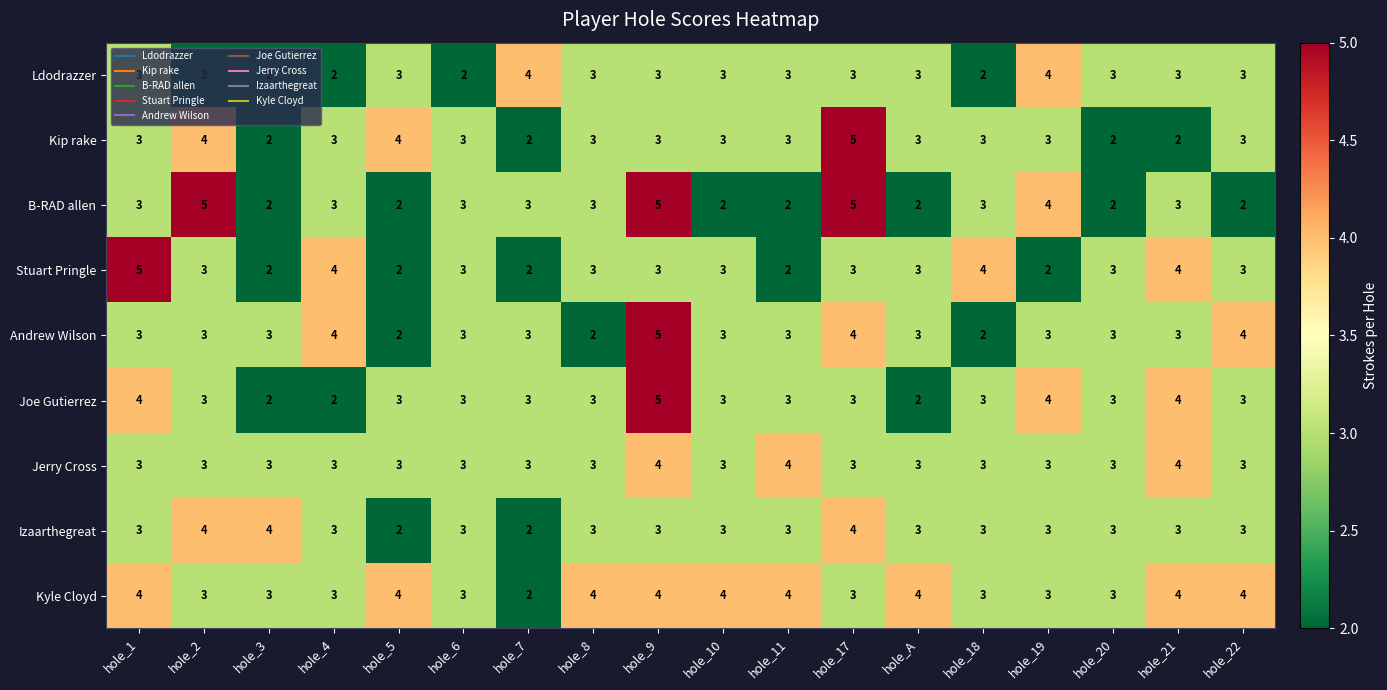

What is the maximum value shown in the chart?

5